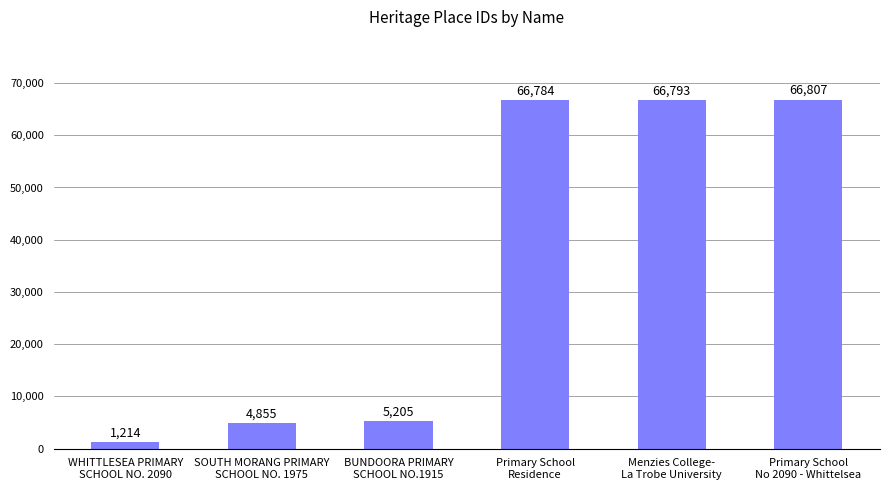

Reading left to right, list all the values displayed in this chart.

1214	4855	5205	66784	66793	66807